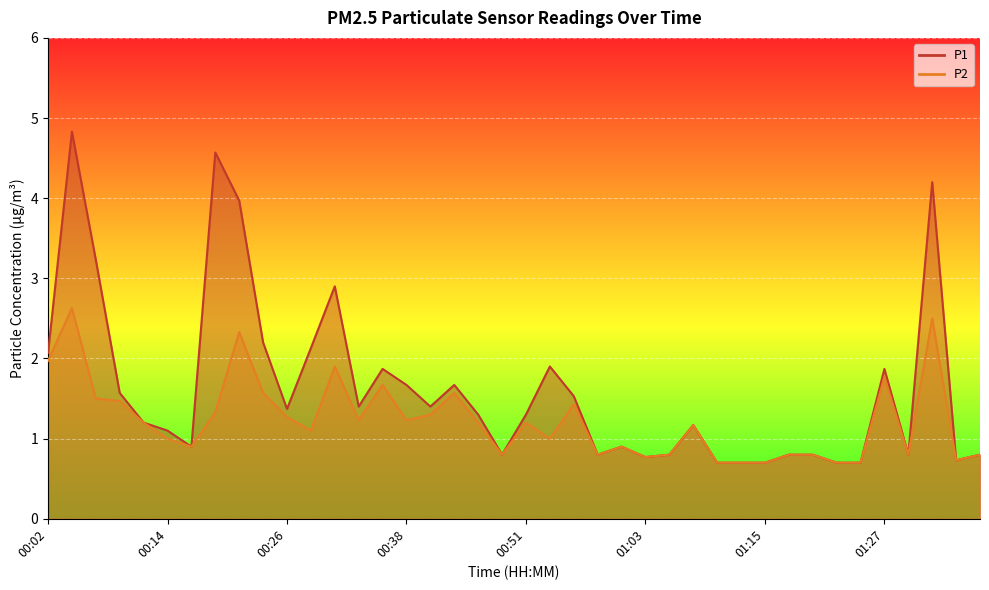

Which series has the largest range (max minus min)?

P1